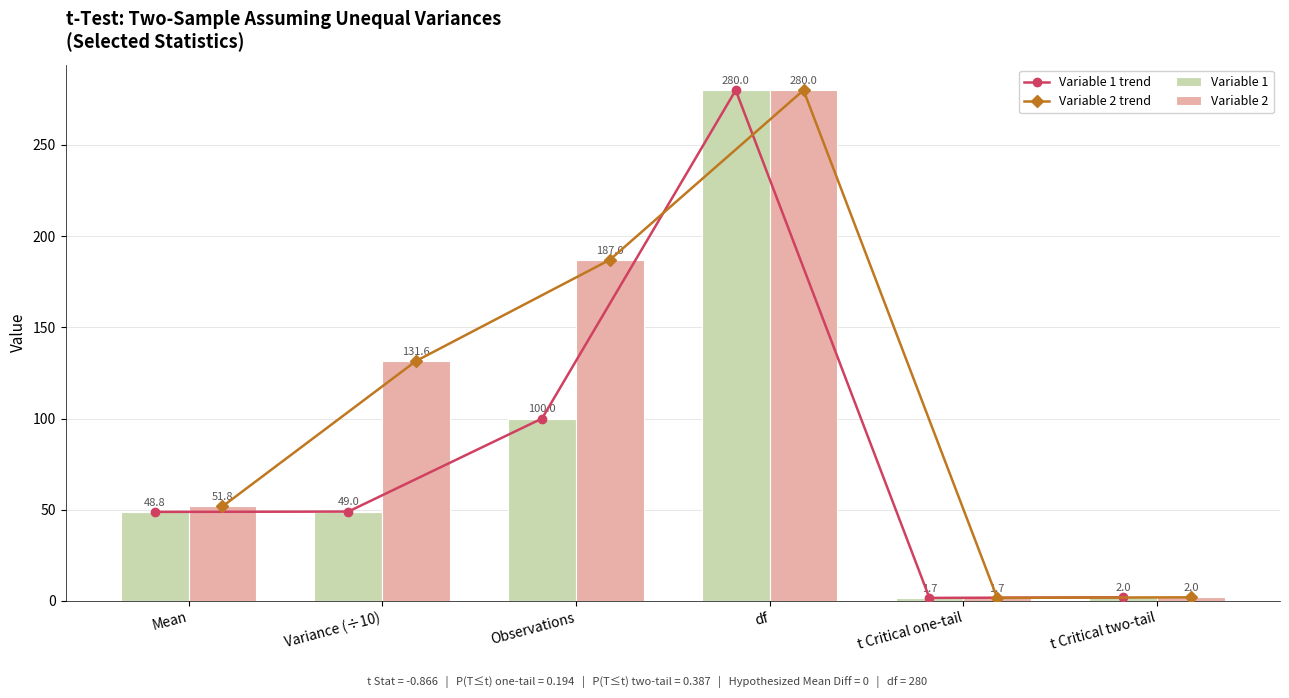

Rank the categories by Variable 2 trend value from highest to lowest.

df, Observations, Variance (÷10), Mean, t Critical two-tail, t Critical one-tail